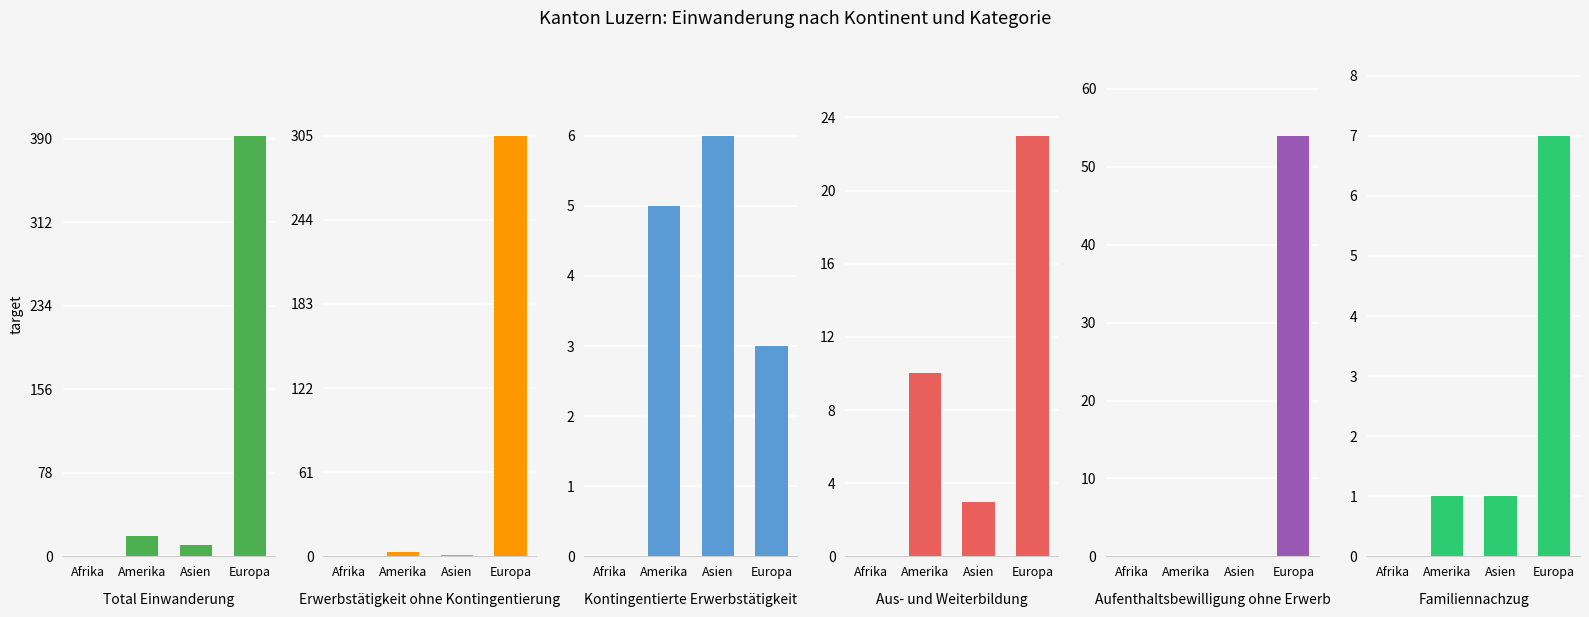

Which category has the highest value in the Aufenthaltsbewilligung ohne Erwerb series?

Europa